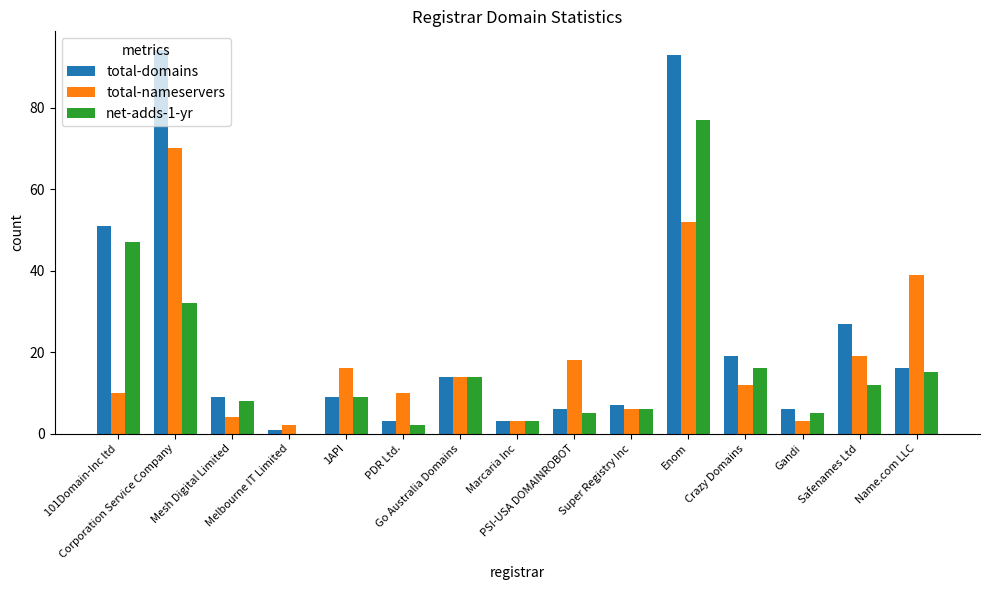

Which series has the largest total across all categories?

total-domains